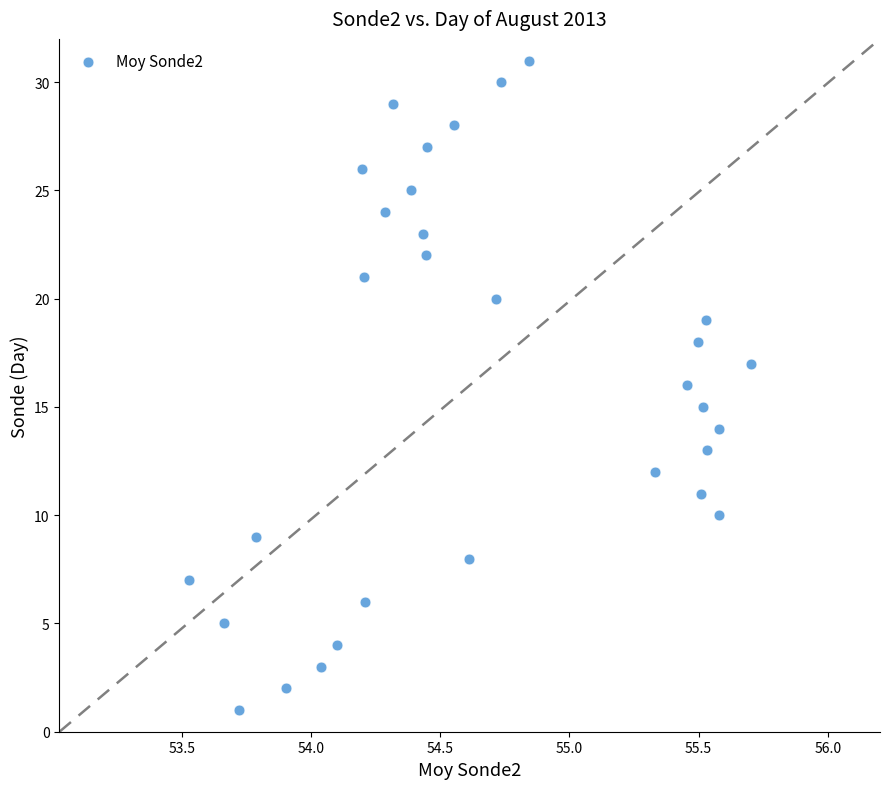

What is the range of Y values (max minus min)?

30